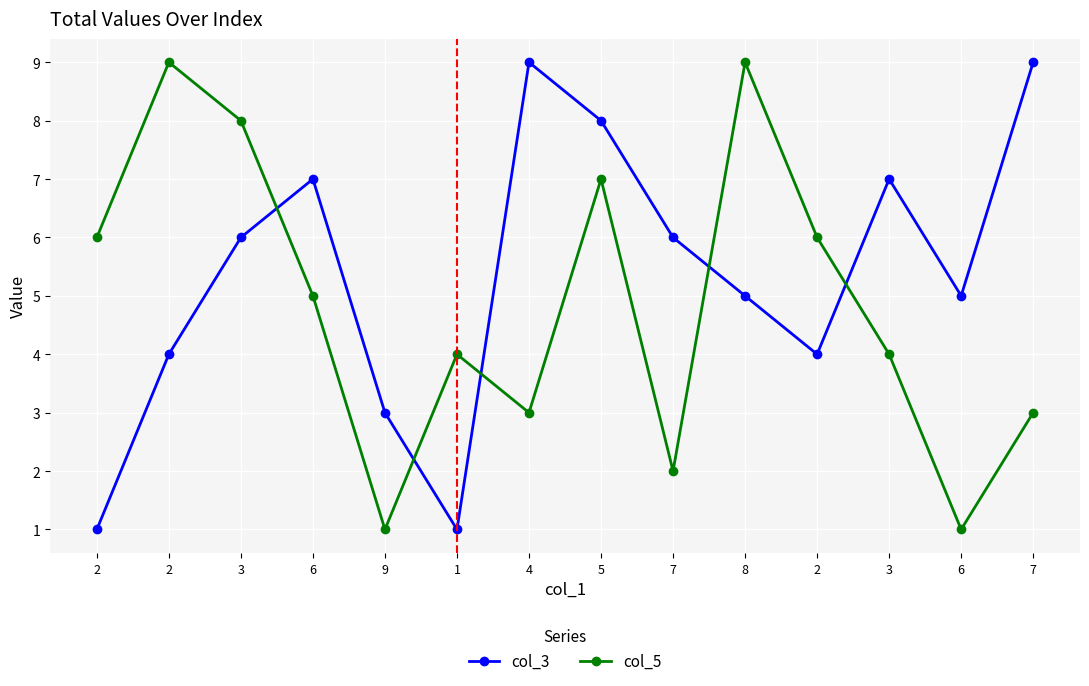

How many data points in col_3 are less than 6?

7